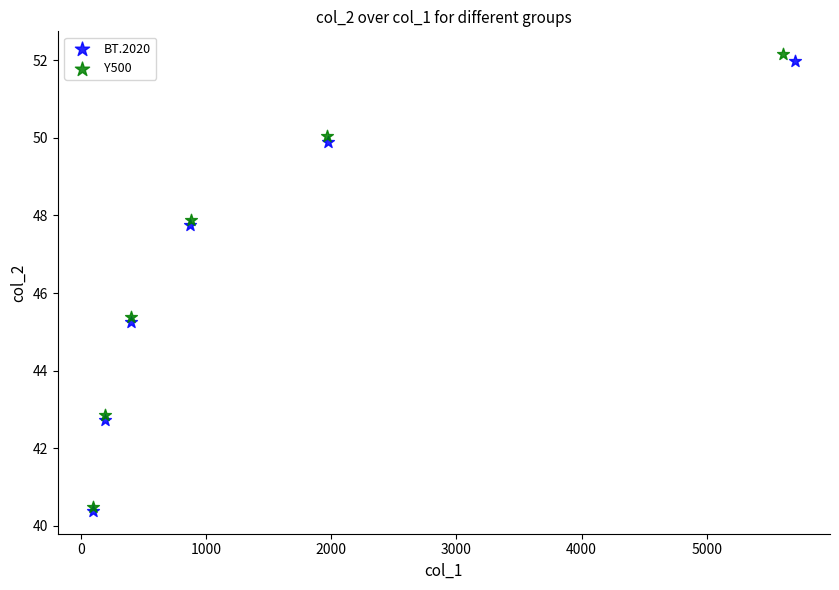

Which series reaches the maximum Y coordinate?

Y500